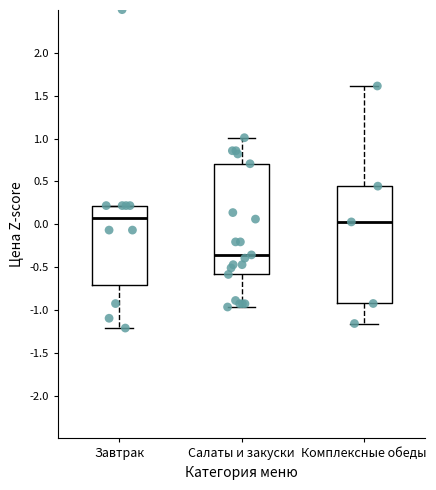

Comparing the boxes themselves (not the whiskers), which one is the tallest?

Комплексные обеды